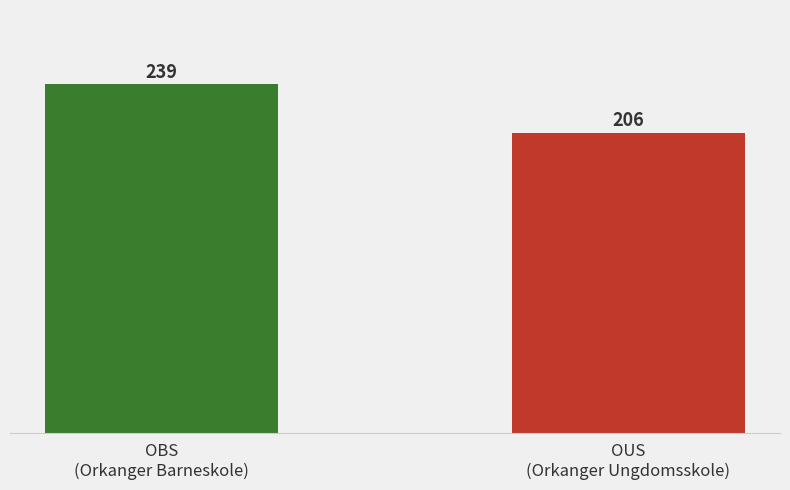

Between OUS
(Orkanger Ungdomsskole) and OBS
(Orkanger Barneskole), which is larger?

OBS
(Orkanger Barneskole)